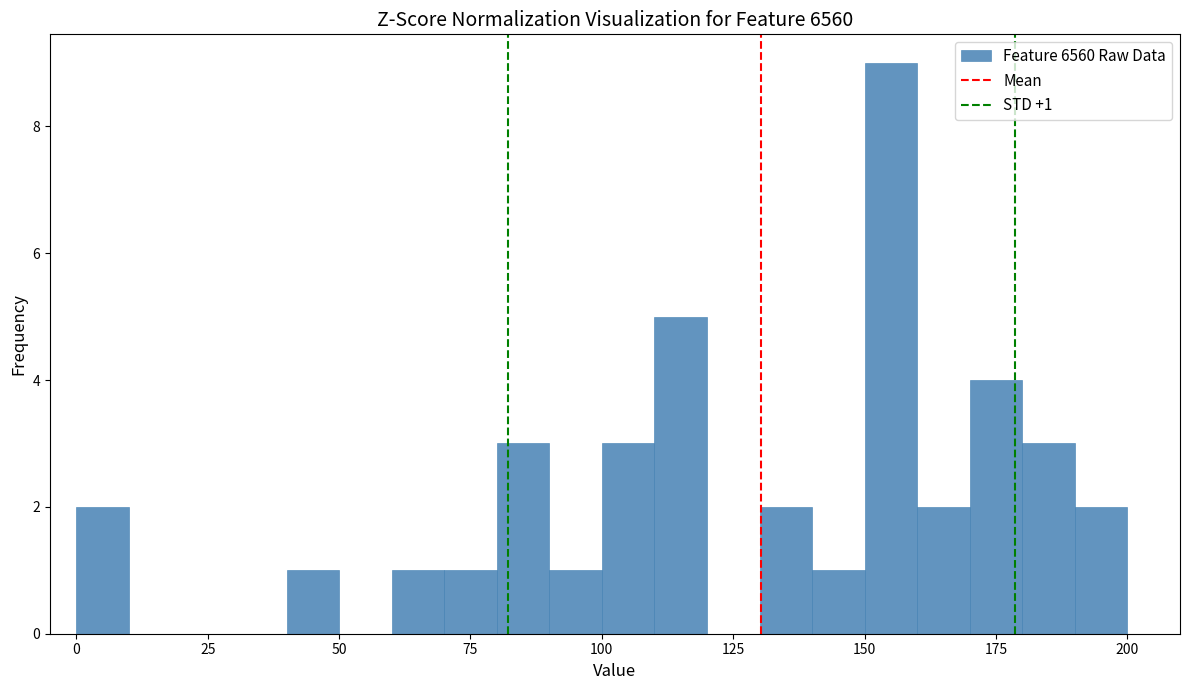

Read against the x-axis, roughly where is the centre of the tallest bar?

155